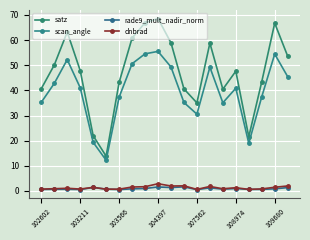

Rank the series by their maximum value, from lowest to highest.

rade9_mult_nadir_norm, dnbrad, scan_angle, satz